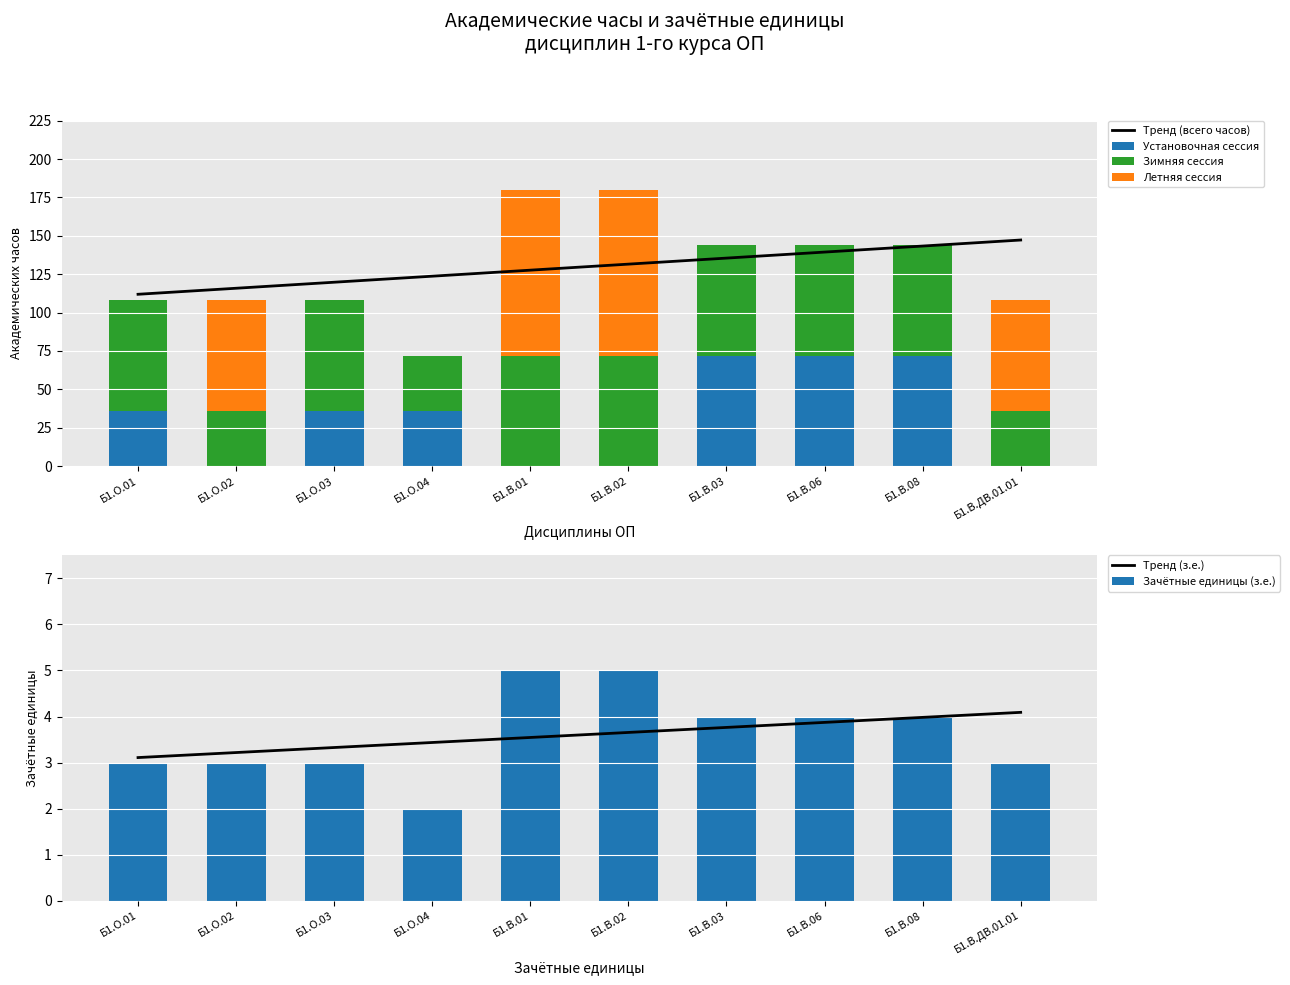

Which series has the largest total across all categories?

Тренд (всего часов)